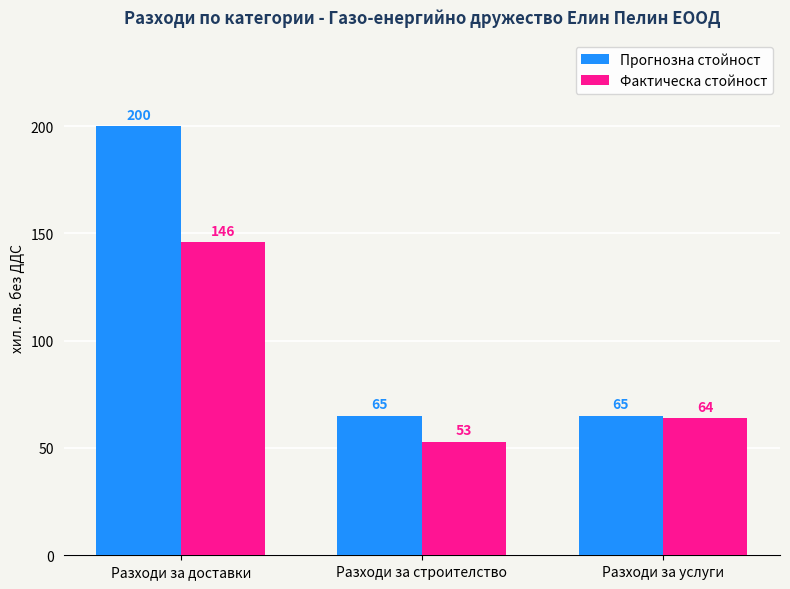

What is the spread (max minus min) of values at Разходи за услуги?

1